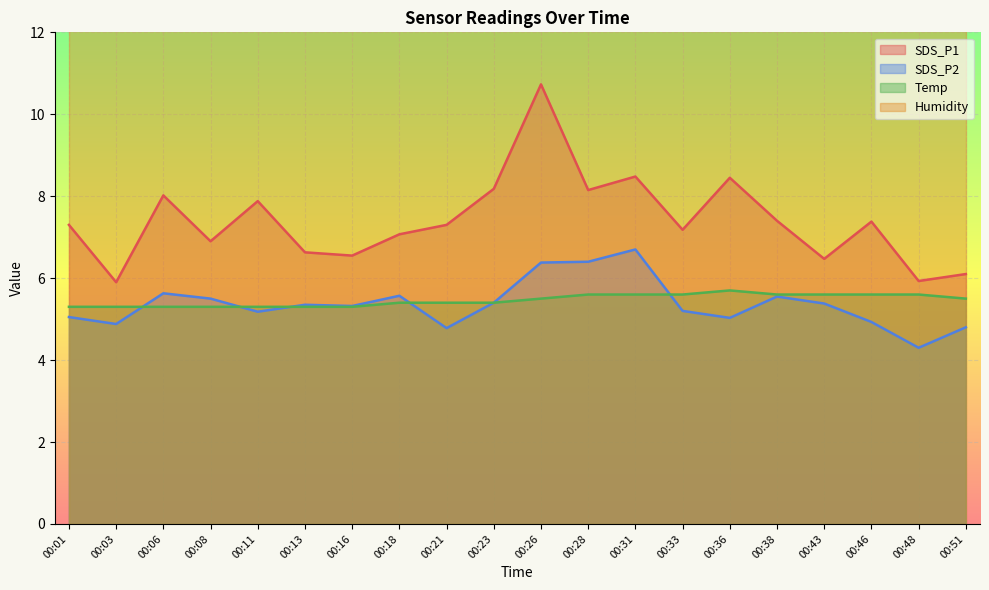

Which series has the largest total across all categories?

SDS_P1